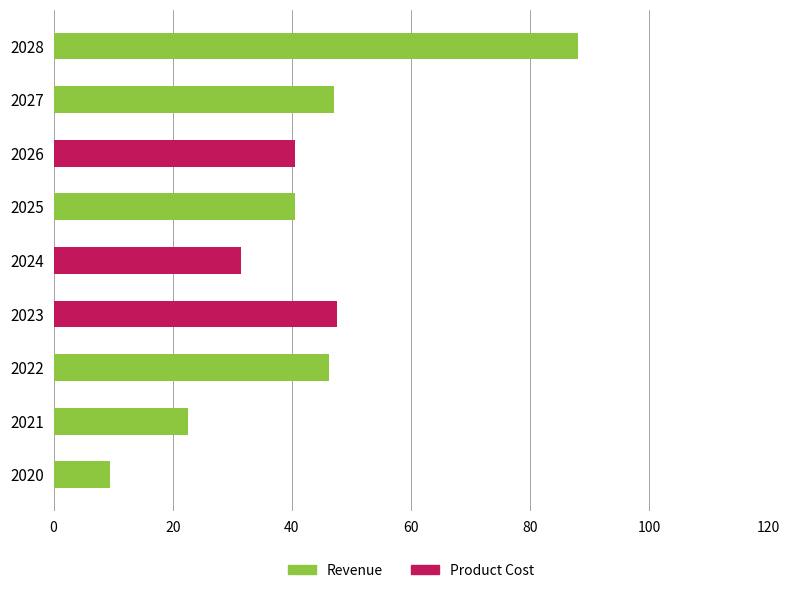

The value of Revenue at 2020 is 16.2. True or false?

False